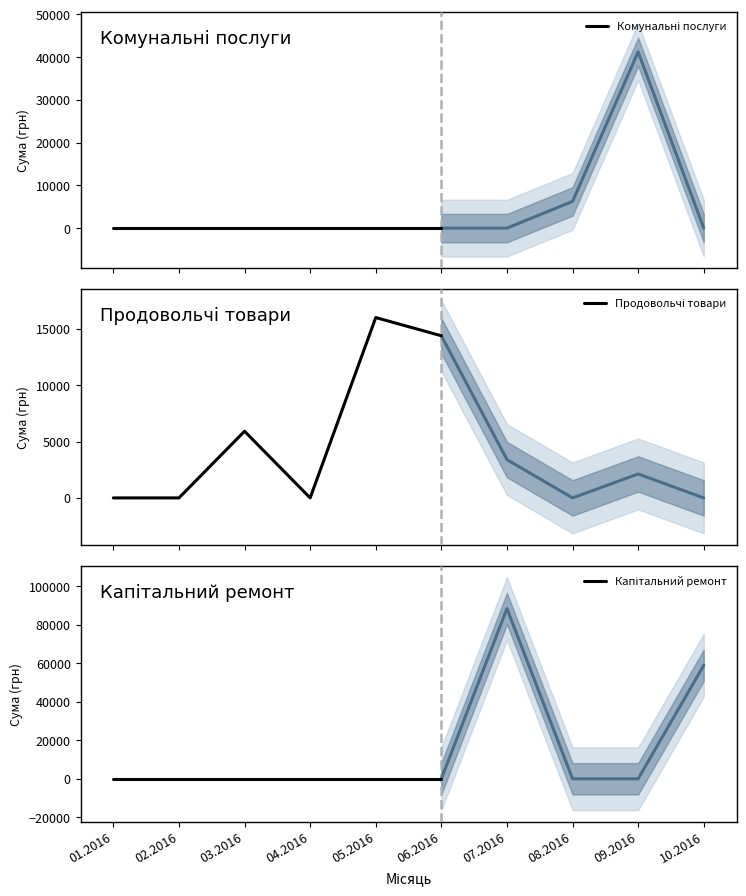

True or false: Комунальні послуги has more than 0 interior local peaks.

False